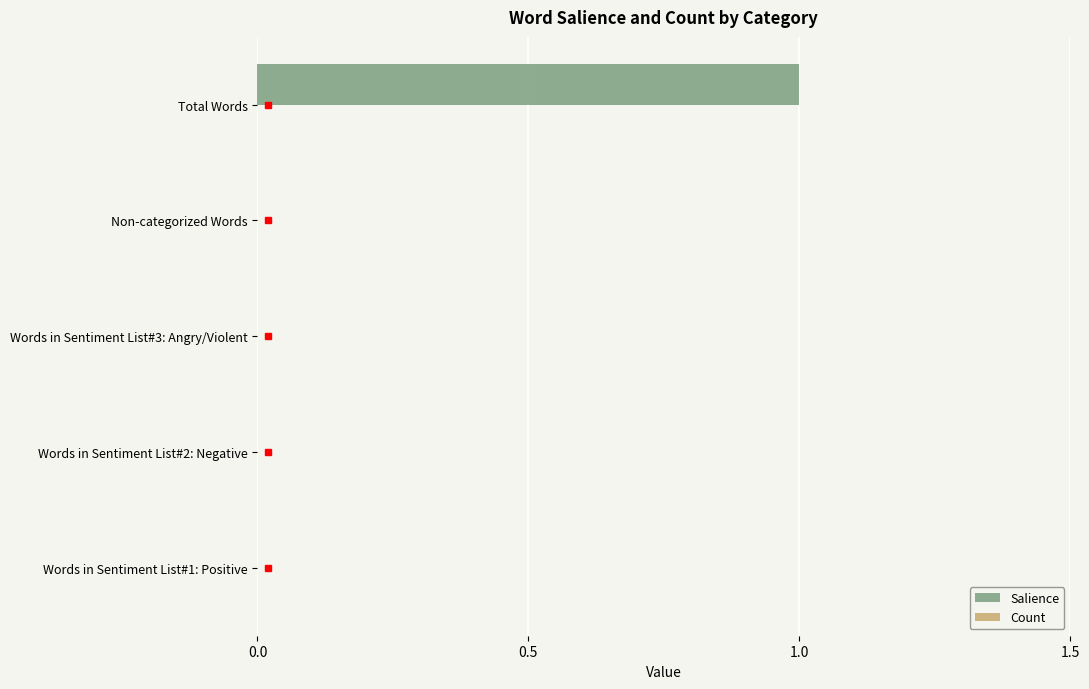

The value at Total Words is 1. True or false?

True